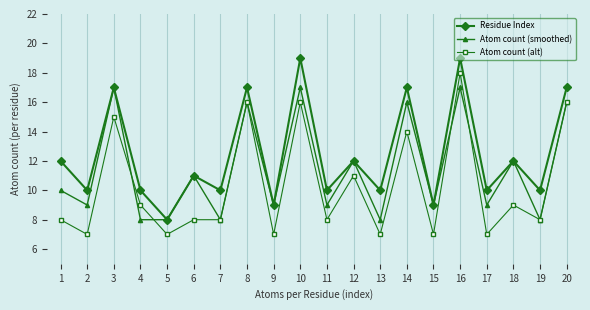

The Atom count (smoothed) series shows 8 at 4. True or false?

True